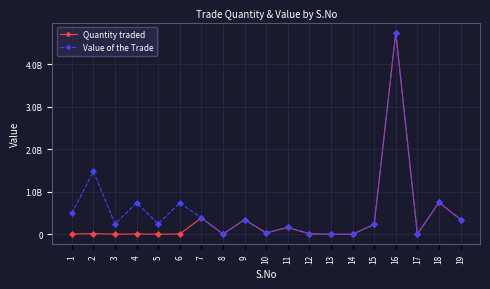

Is this an area chart (filled region under the line)?

No